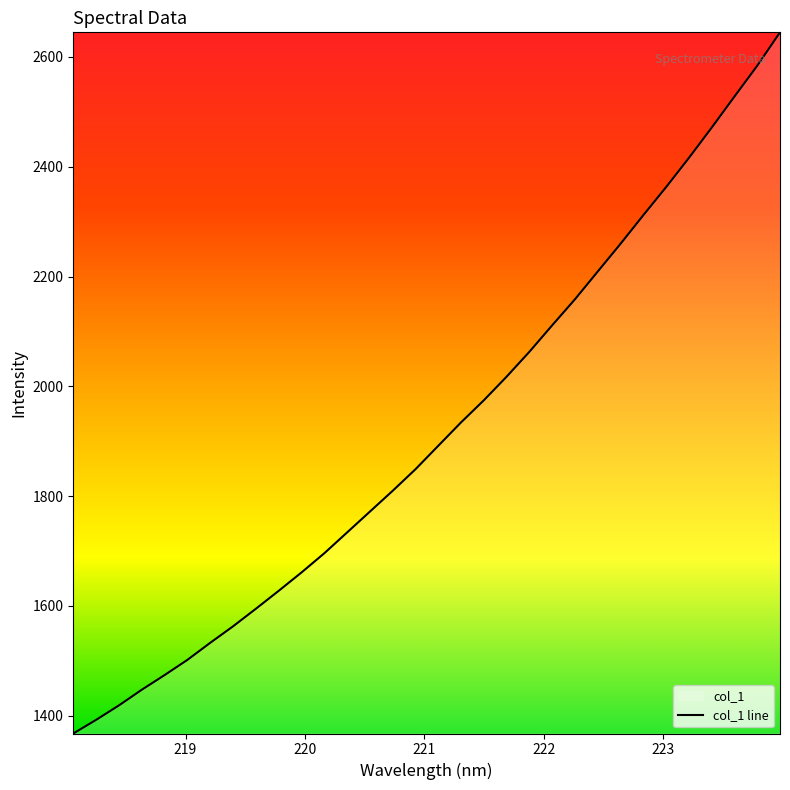

The chart shows a value of 2158.6 at 222.263. True or false?

True